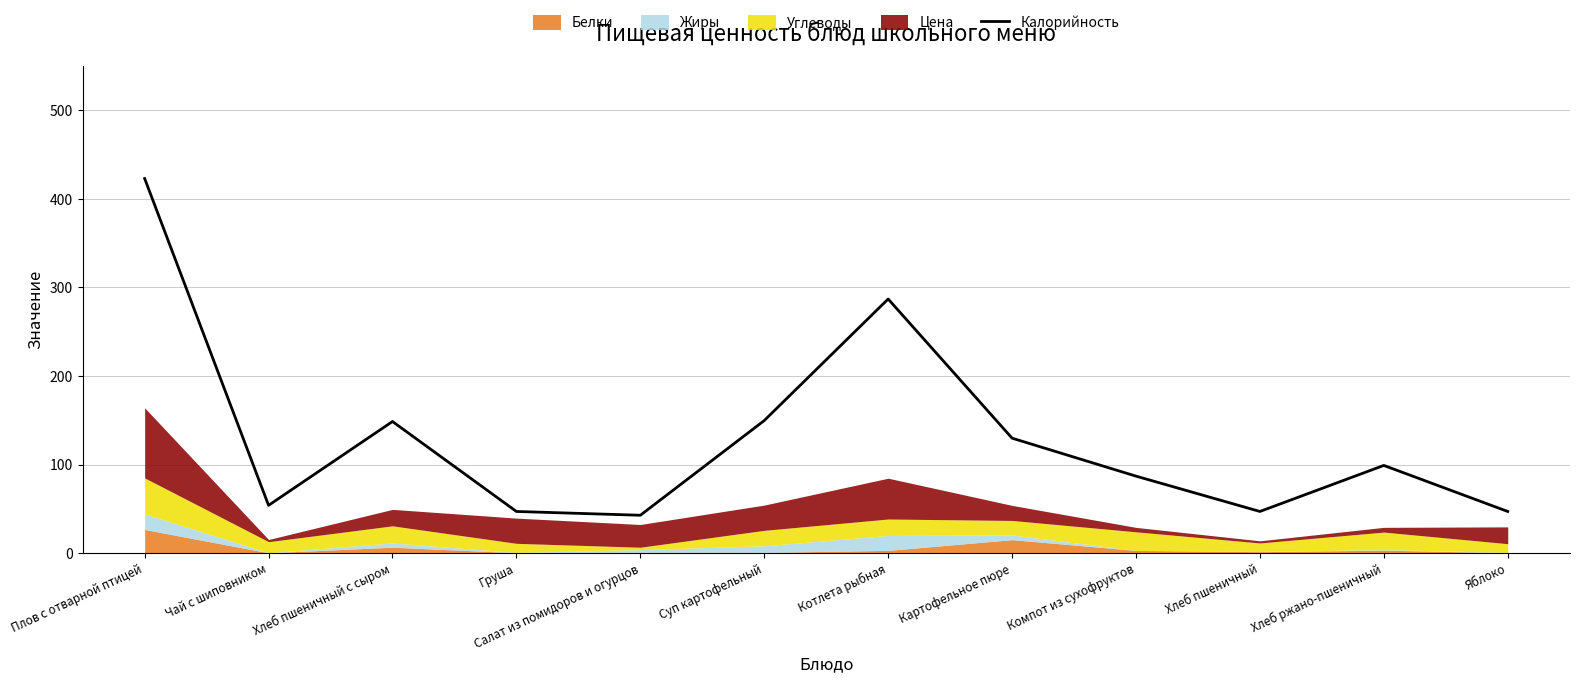

Count the number of categories in the chart.

12